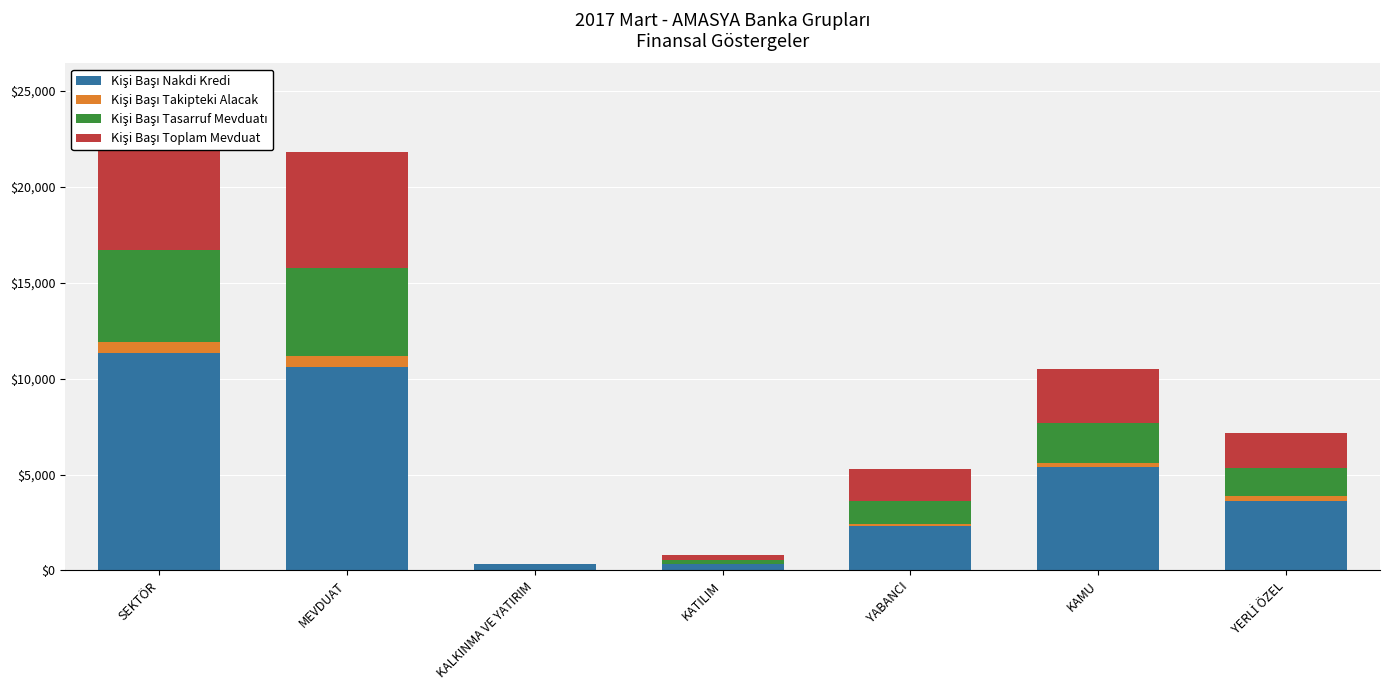

Reading left to right, list all the values displayed in this chart.

Kişi Başı Nakdi Kredi: SEKTÖR=11321.2	MEVDUAT=10610.3	KALKINMA VE YATIRIM=361.0	KATILIM=349.9	YABANCI=2314.1	KAMU=5393.9	YERLİ ÖZEL=3613.2
Kişi Başı Takipteki Alacak: SEKTÖR=569.3	MEVDUAT=561.0	KALKINMA VE YATIRIM=1.2	KATILIM=7.1	YABANCI=108.1	KAMU=212.5	YERLİ ÖZEL=248.6
Kişi Başı Tasarruf Mevduatı: SEKTÖR=4803.5	MEVDUAT=4601.9	KALKINMA VE YATIRIM=0.0	KATILIM=201.6	YABANCI=1218.8	KAMU=2102.7	YERLİ ÖZEL=1482.1
Kişi Başı Toplam Mevduat: SEKTÖR=6300.2	MEVDUAT=6065.5	KALKINMA VE YATIRIM=0.0	KATILIM=234.8	YABANCI=1646.4	KAMU=2808.4	YERLİ ÖZEL=1845.5